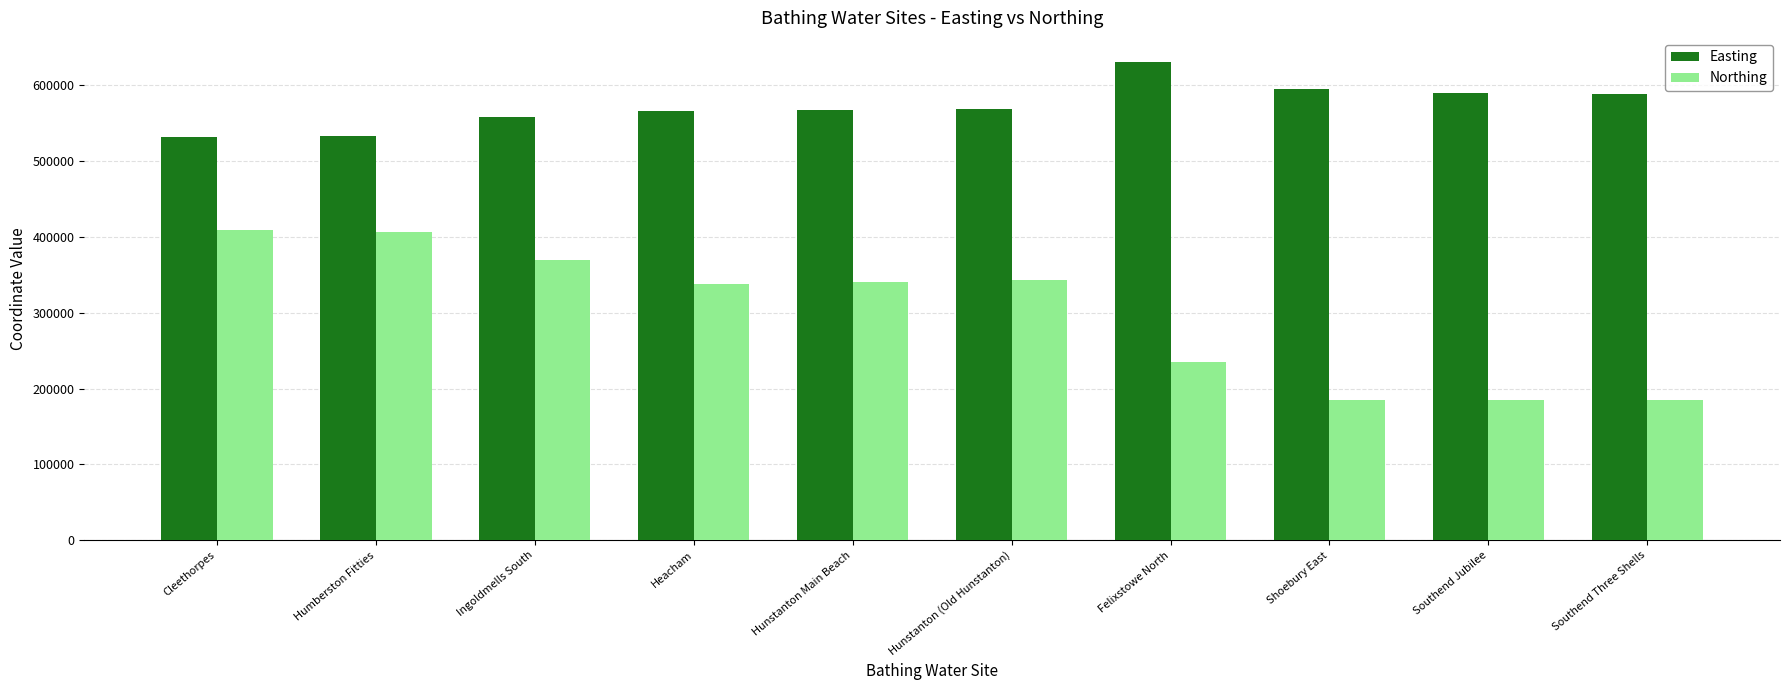

Read the Northing value at Hunstanton Main Beach, to the nearest 50.

340600